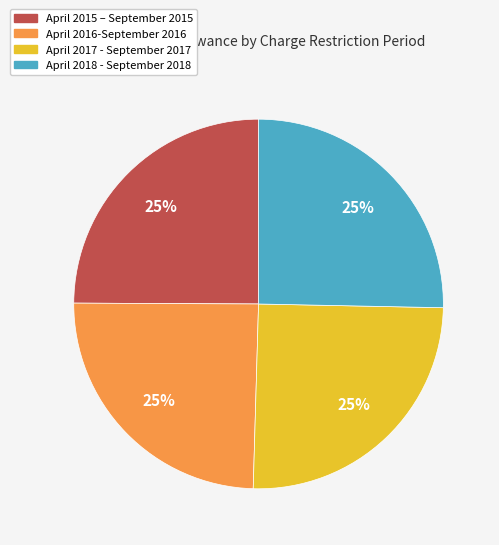

Approximately how many times larger is the value at April 2015 – September 2015 compared to April 2016-September 2016?

1.0